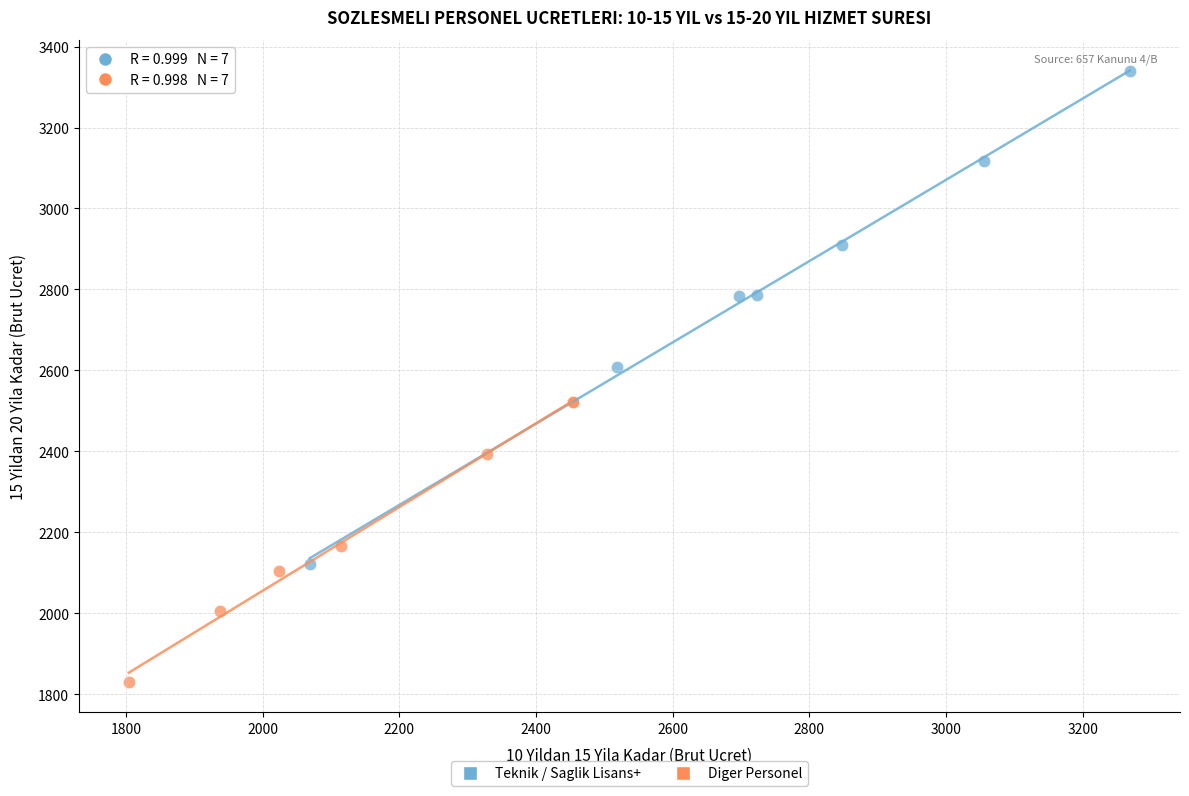

What are all the series names shown in the legend?

Teknik / Saglik Lisans+, Diger Personel